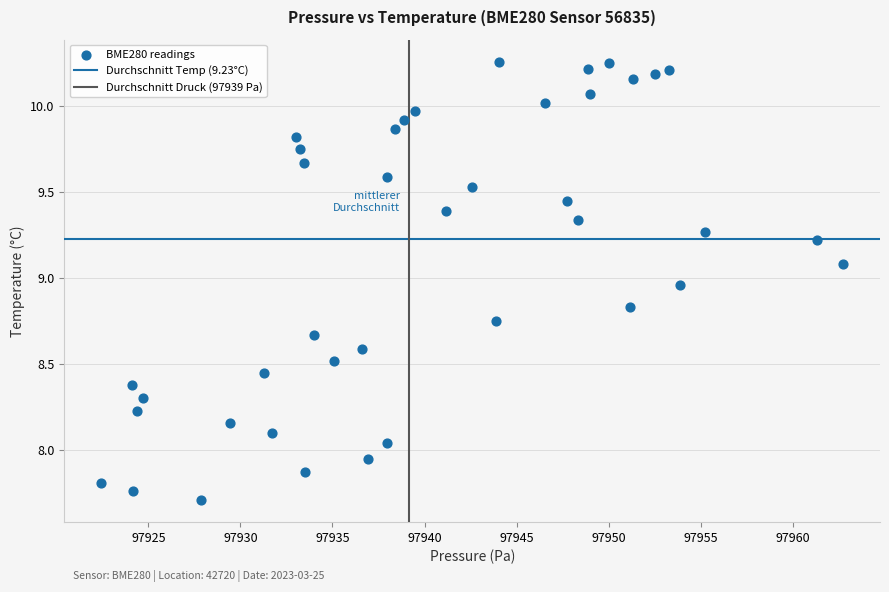

What is the range of X values (max minus min)?

40.3